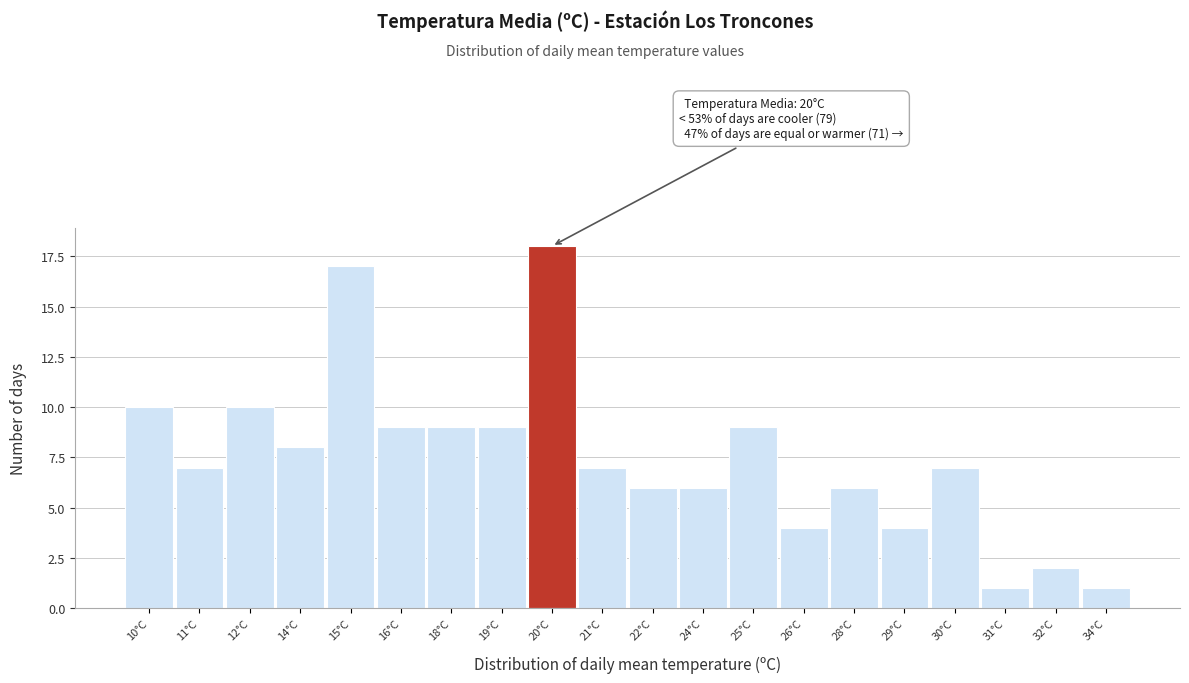

Reading left to right, what are all the values shown in this chart?

10°C=10	11°C=7	12°C=10	14°C=8	15°C=17	16°C=9	18°C=9	19°C=9	20°C=18	21°C=7	22°C=6	24°C=6	25°C=9	26°C=4	28°C=6	29°C=4	30°C=7	31°C=1	32°C=2	34°C=1